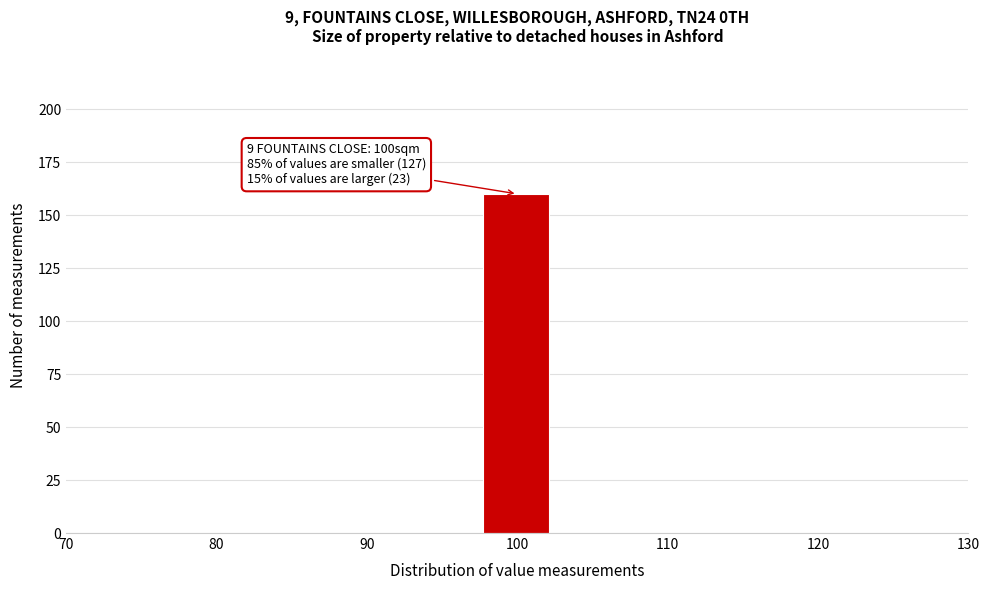

Over which range of the x-axis is the bar tallest?

98 to 102